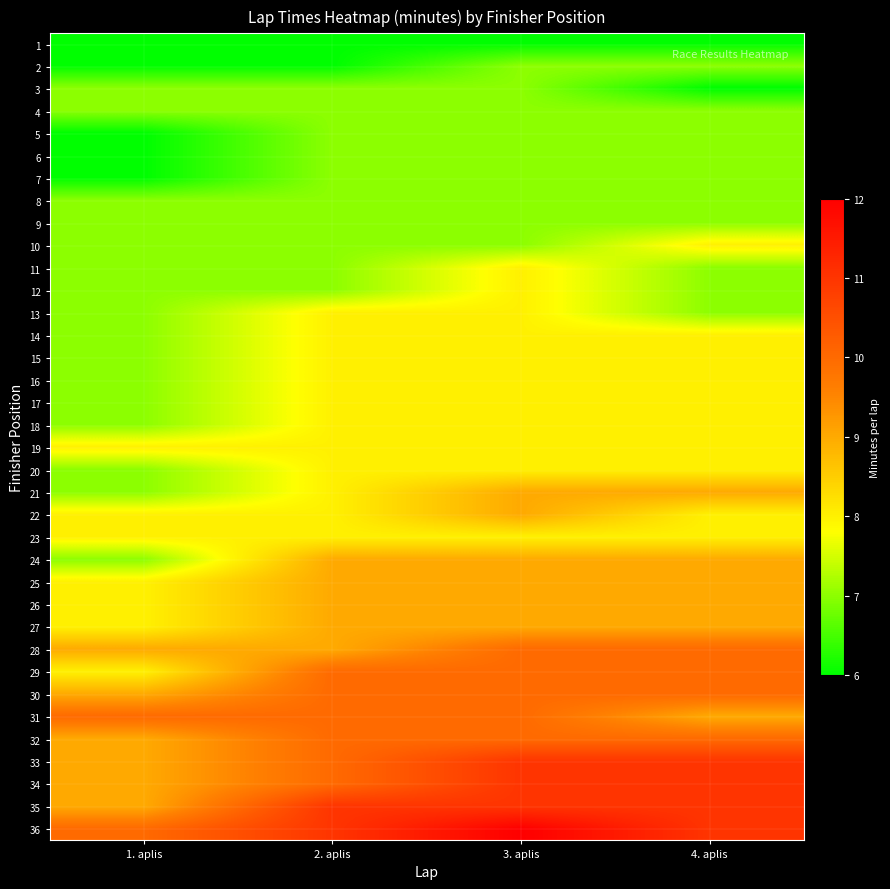

Rank the series at 2. aplis from highest to lowest value.

35, 36, 29, 30, 31, 32, 33, 34, 24, 25, 26, 27, 28, 13, 14, 15, 16, 17, 18, 19, 20, 21, 22, 23, 3, 4, 5, 6, 7, 8, 9, 10, 11, 12, 1, 2